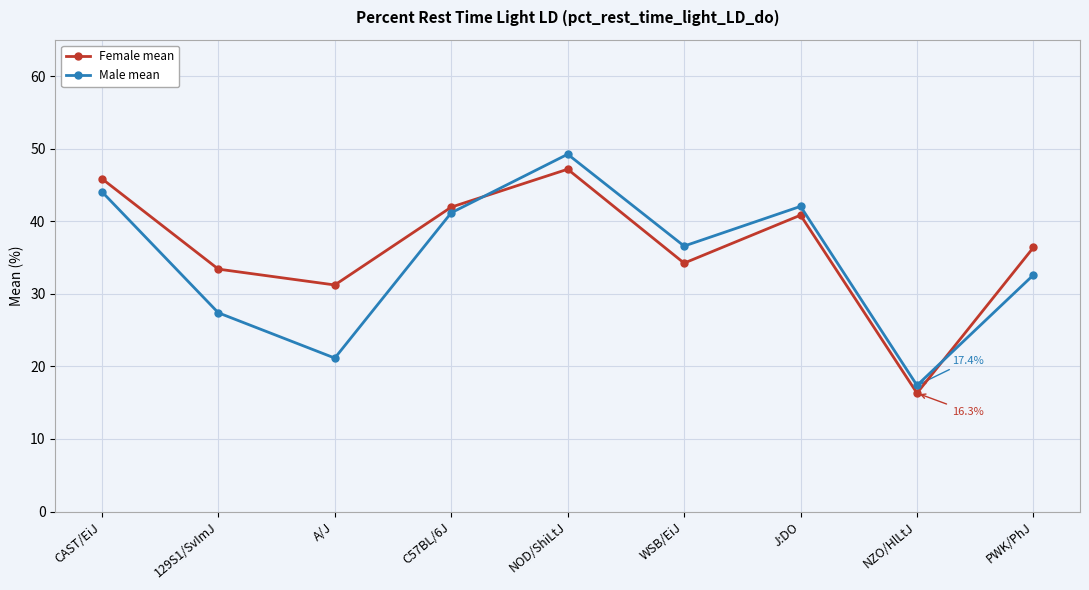

List the series in order of their peak value, lowest first.

Female mean, Male mean